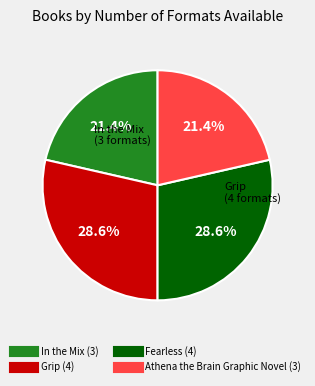

What percentage do Athena the Brain Graphic Novel and Fearless together represent?

50.0%